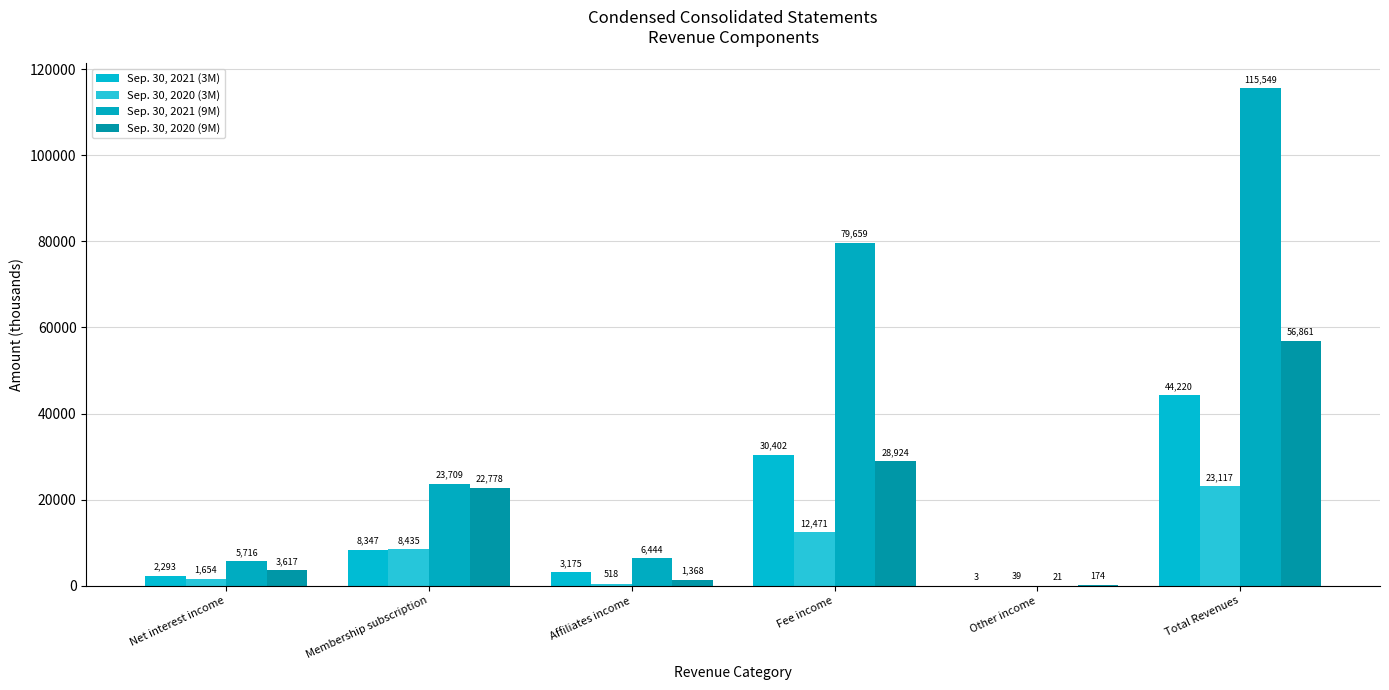

Rank the series by their maximum value, from lowest to highest.

Sep. 30, 2020 (3M), Sep. 30, 2021 (3M), Sep. 30, 2020 (9M), Sep. 30, 2021 (9M)